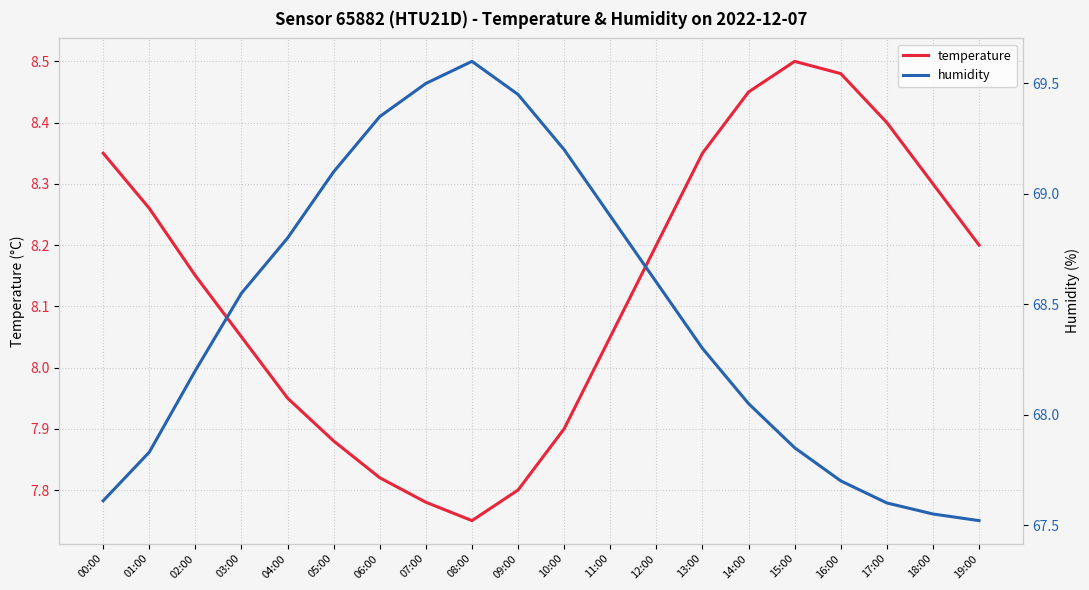

Where is temperature nearest to the value 8?

04:00